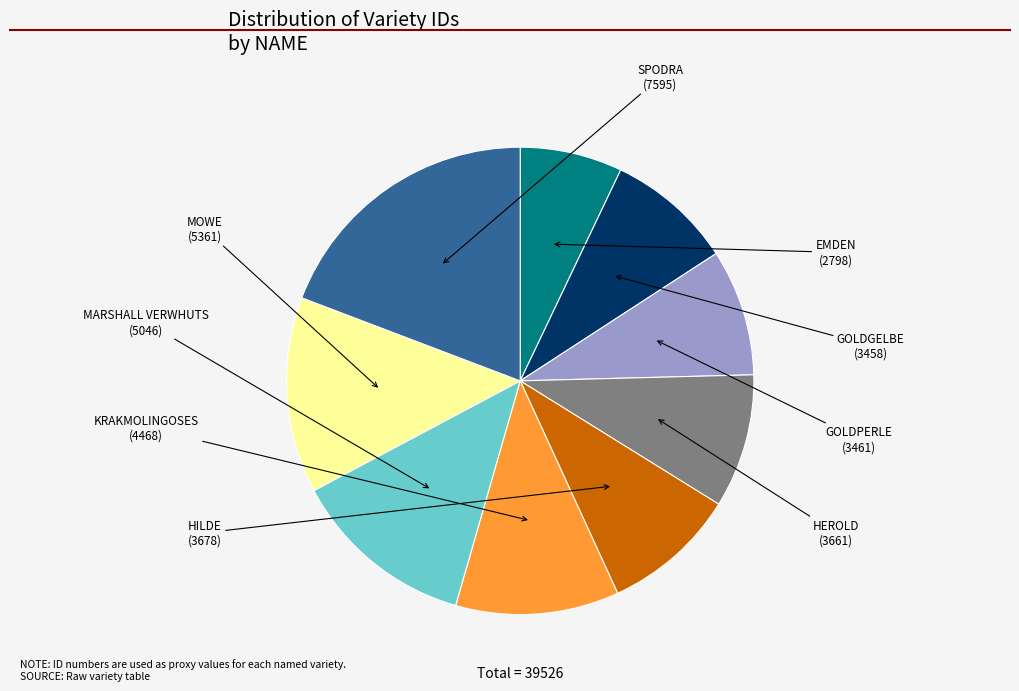

True or false: GOLDPERLE accounts for 1% of the total.

False